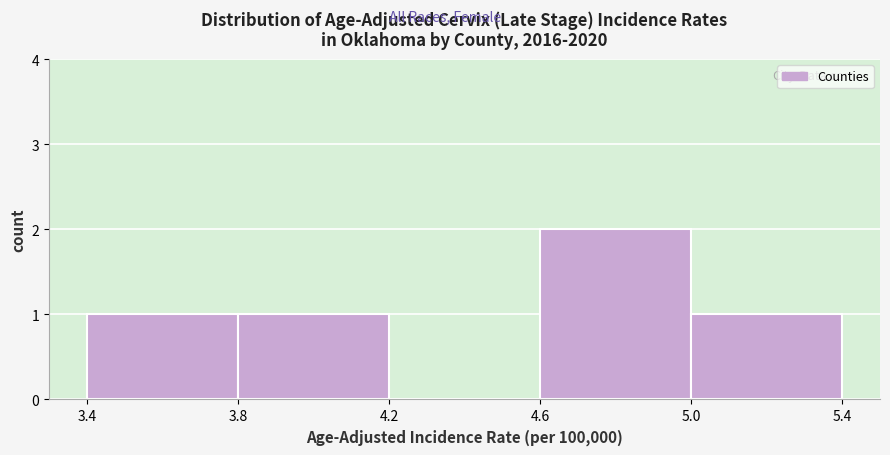

How tall is the bar that spans 3.8 to 4.2 on the x-axis? The values are not printed on the chart, so give them approximately, as read against the axis.

1